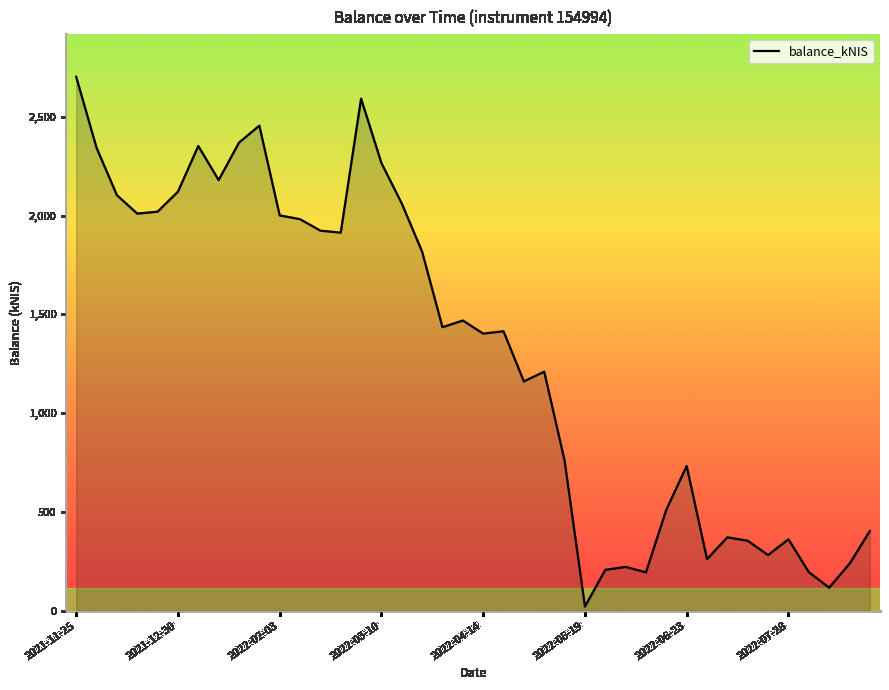

How many lines are shown in the chart?

1